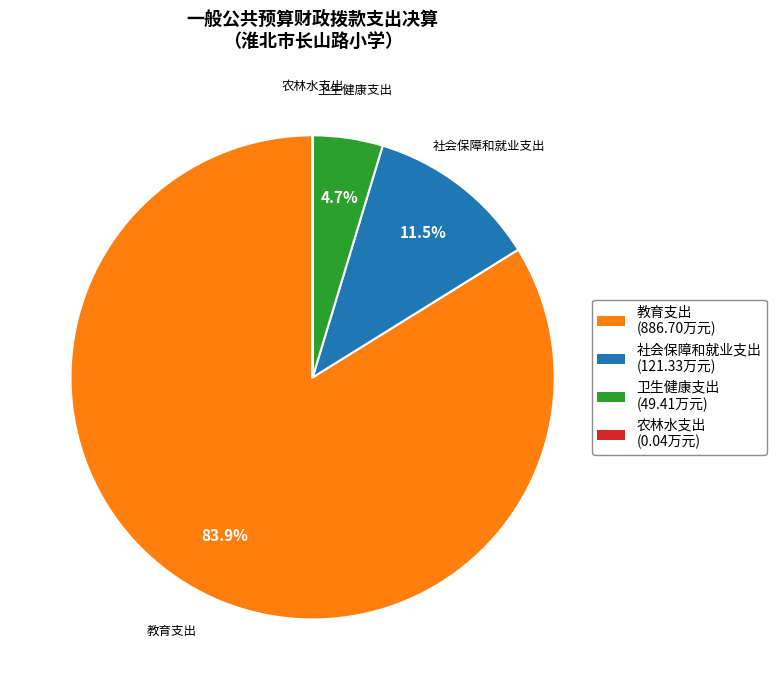

Is 社会保障和就业支出 the majority of the pie?

No